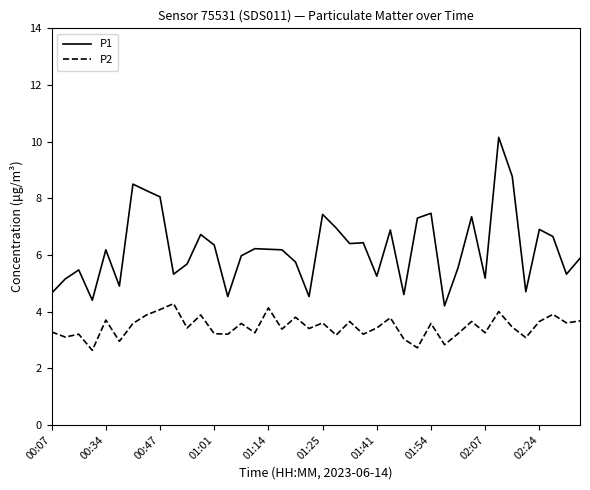

What is the lowest value of the P2 series?

2.6